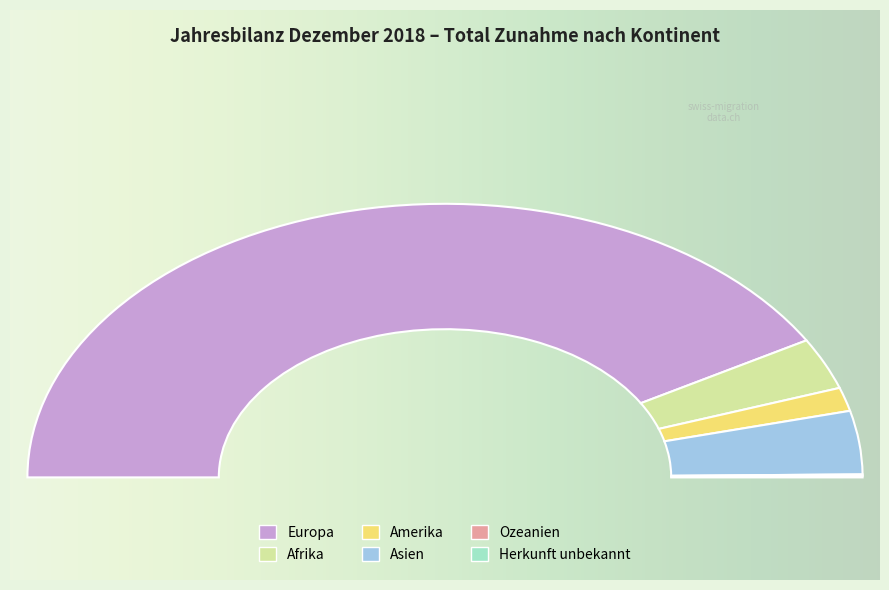

Which slice is the largest?

Europa